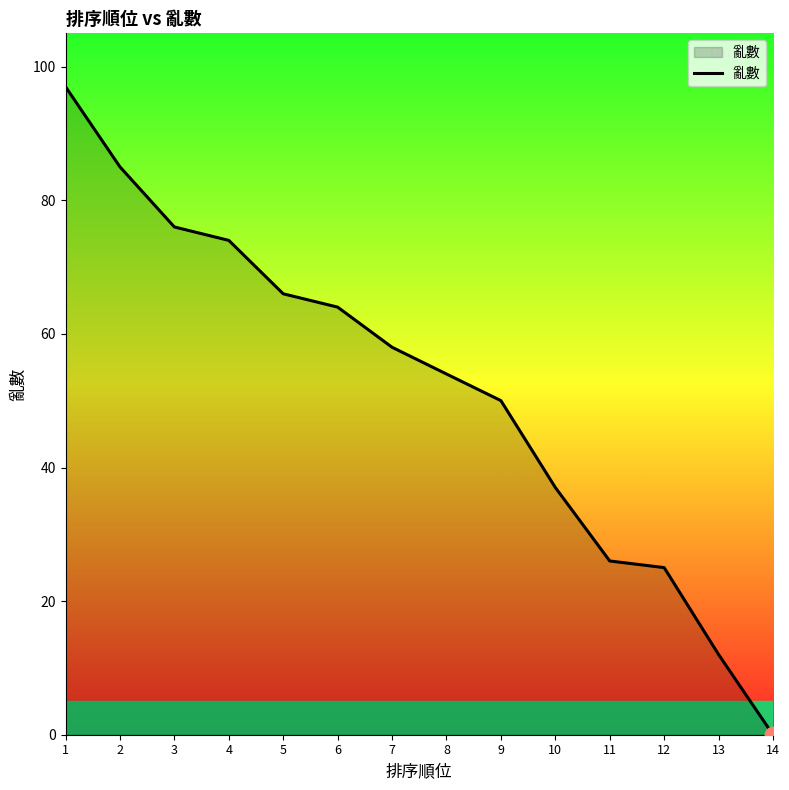

What is the change in value from 5 to 13?

-54.0